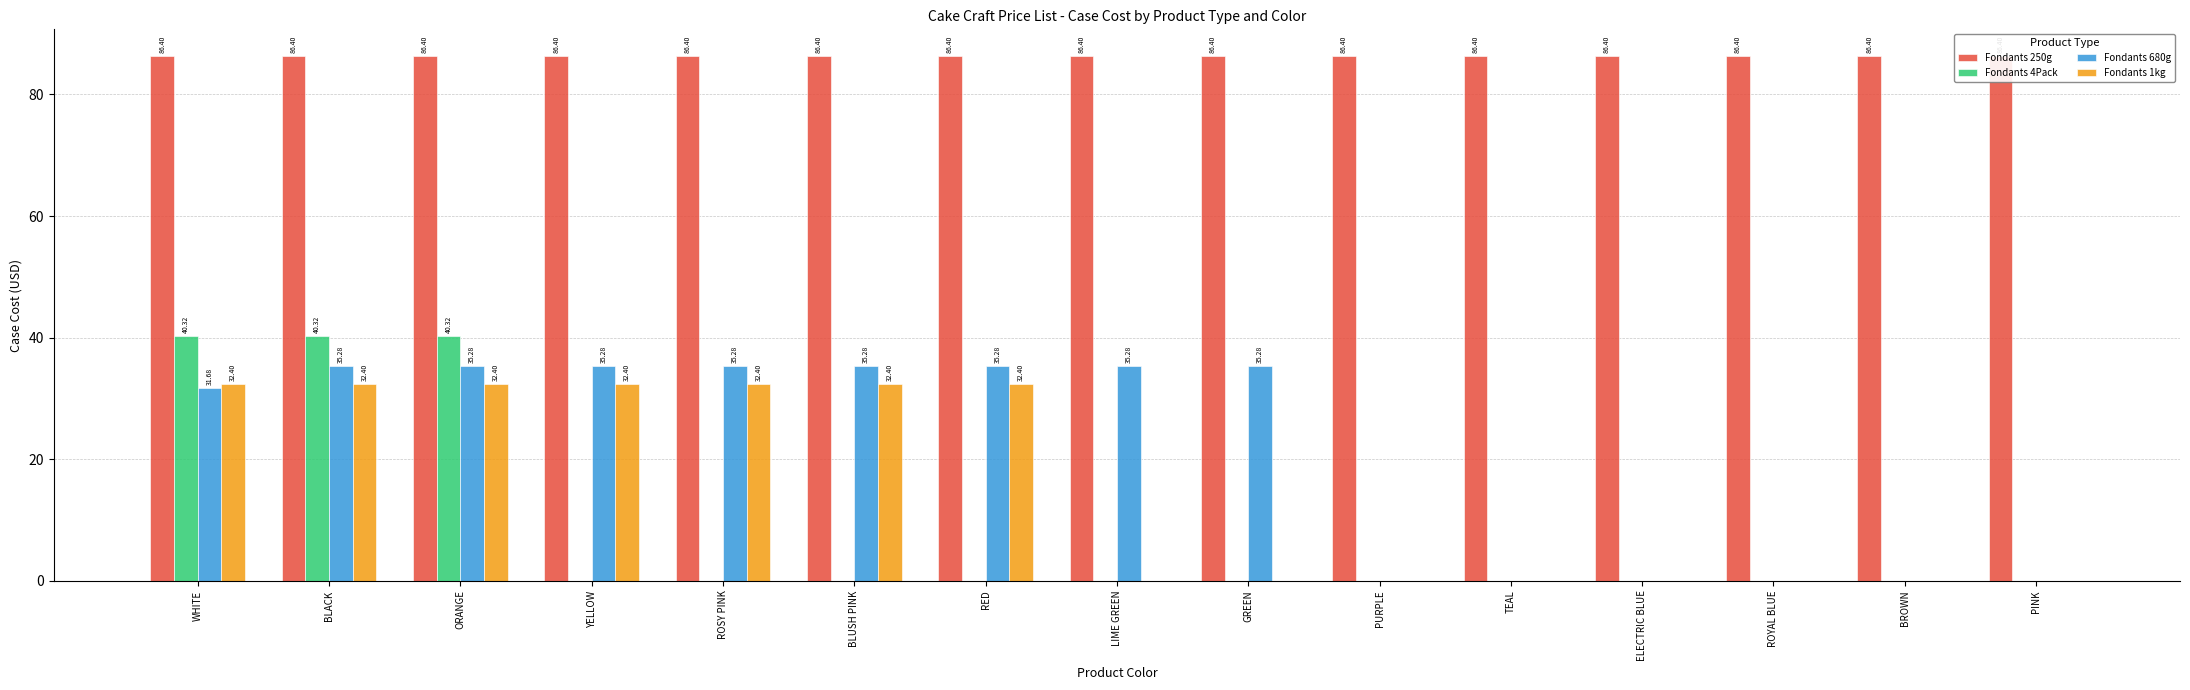

Reading left to right, list all the values displayed in this chart.

Fondants 250g: 86.4	86.4	86.4	86.4	86.4	86.4	86.4	86.4	86.4	86.4	86.4	86.4	86.4	86.4	86.4
Fondants 4Pack: 40.3	40.3	40.3	0.0	0.0	0.0	0.0	0.0	0.0	0.0	0.0	0.0	0.0	0.0	0.0
Fondants 680g: 31.7	35.3	35.3	35.3	35.3	35.3	35.3	35.3	35.3	0.0	0.0	0.0	0.0	0.0	0.0
Fondants 1kg: 32.4	32.4	32.4	32.4	32.4	32.4	32.4	0.0	0.0	0.0	0.0	0.0	0.0	0.0	0.0